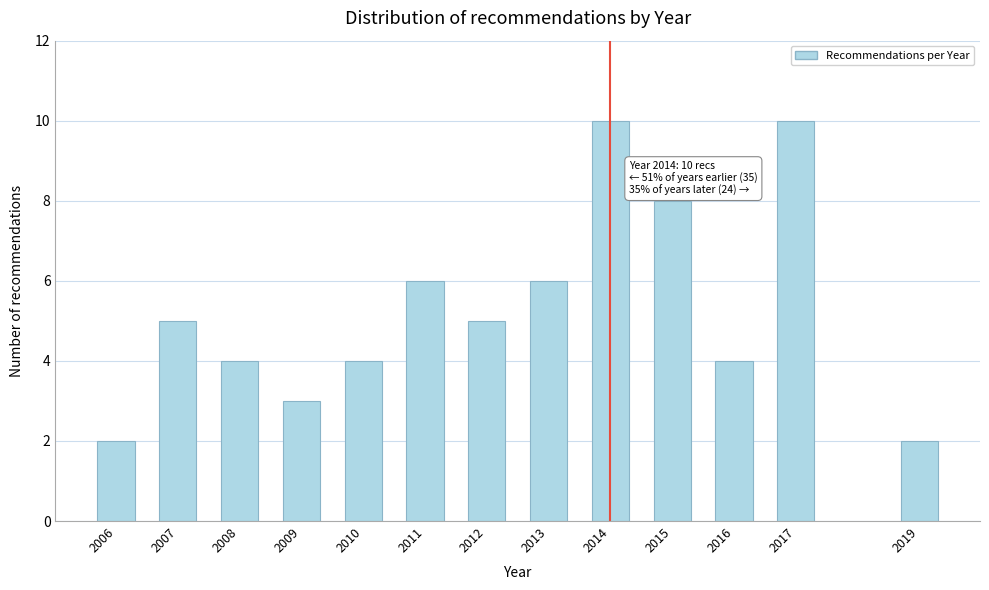

Reading right to left, what are all the values shown in this chart?

2019=2	2017=10	2016=4	2015=8	2014=10	2013=6	2012=5	2011=6	2010=4	2009=3	2008=4	2007=5	2006=2